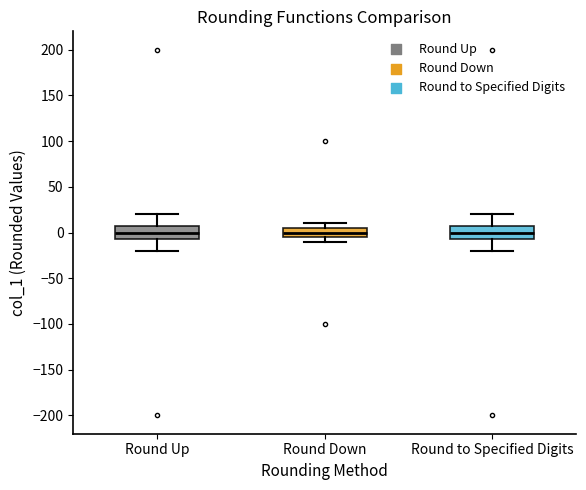

Reading left to right, transcribe this box plot: for each box, give where its median line is, the range the box spans, and where its two whiskers end, as read against the y-axis. The values are not printed on the chart, so give them approximately, as read against the axis.

Round Up: median 0, box -5 to 5, whiskers -20 to 20
Round Down: median 0, box -5 to 5, whiskers -10 to 10
Round to Specified Digits: median 0, box -5 to 5, whiskers -20 to 20